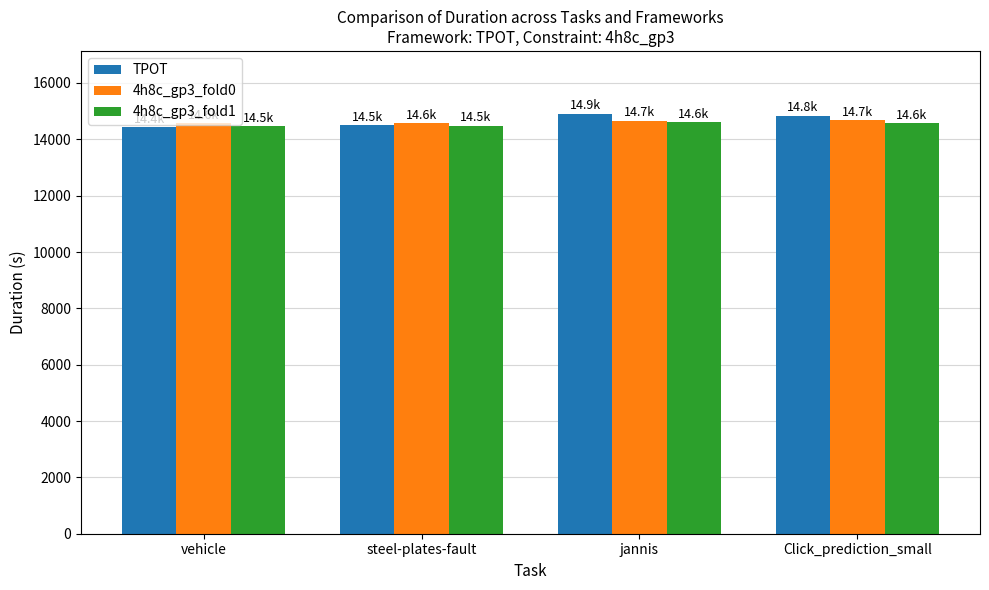

What is the highest value of the TPOT series?

14901.8